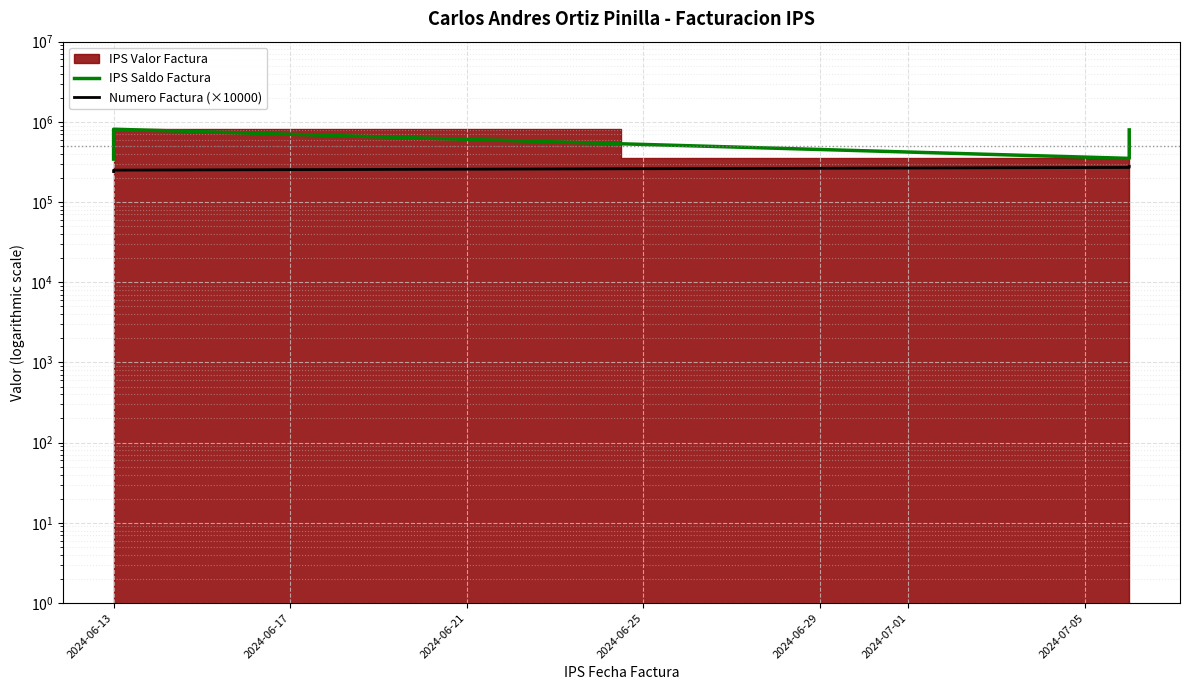

What is the highest value of the Numero Factura (×10000) series?

280000